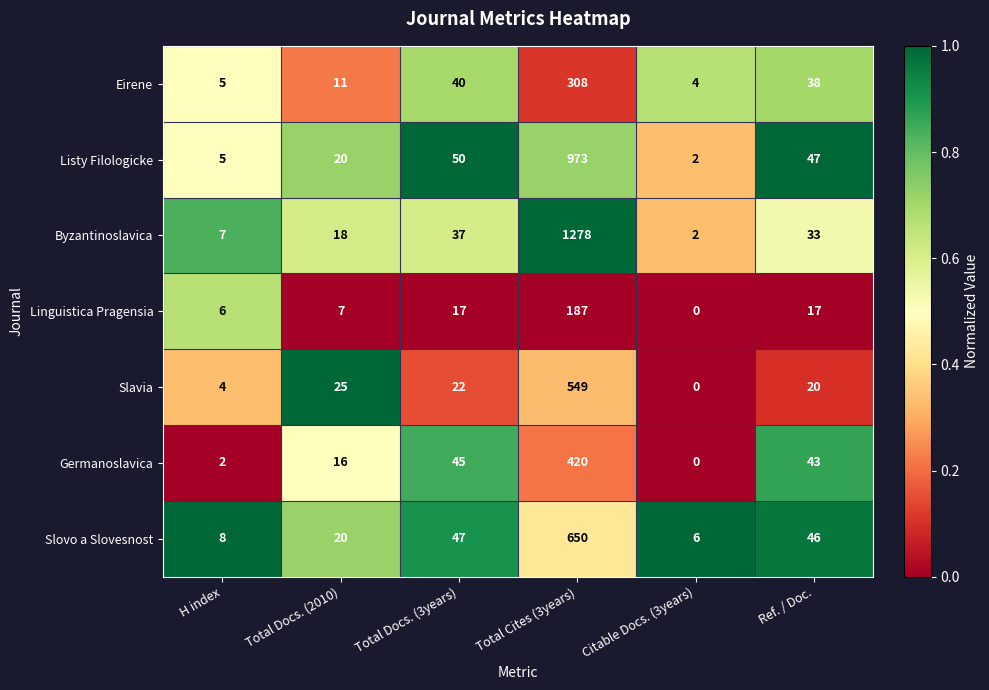

At which category is the sum across all series the highest?

Total Cites (3years)